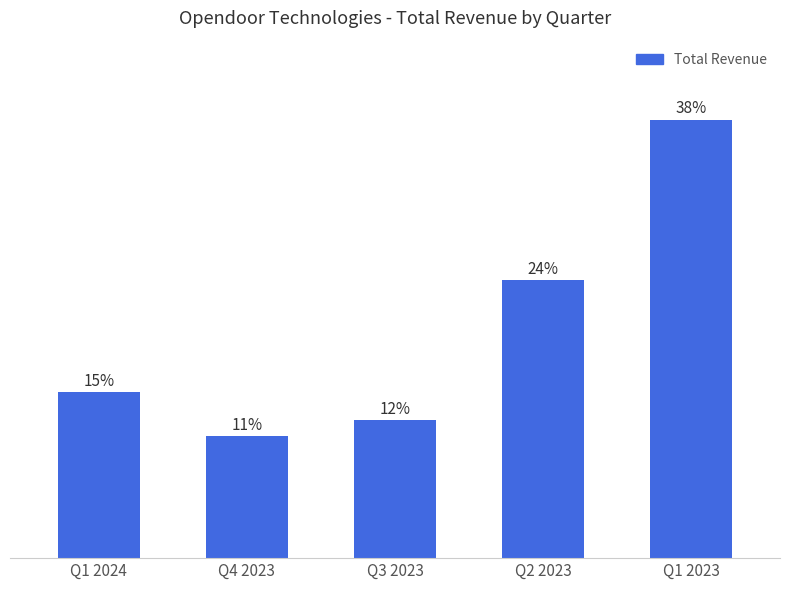

The chart shows a value of 870 at Q4 2023. True or false?

True